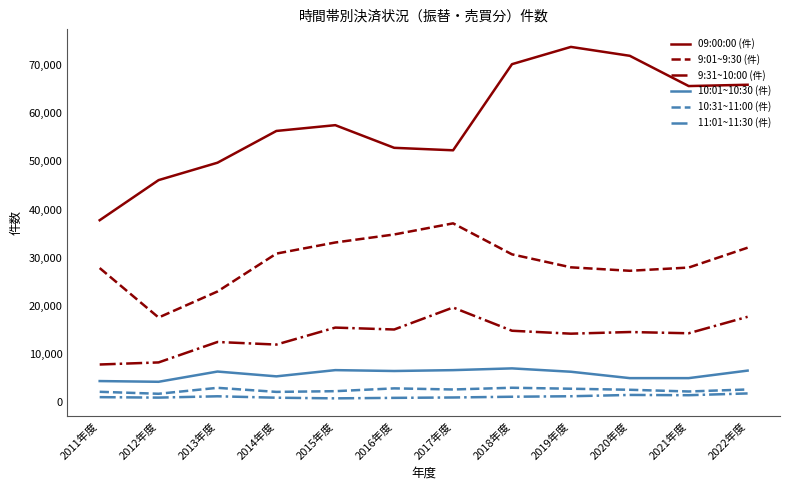

True or false: 10:01~10:30 (件) and 9:31~10:00 (件) cross at least once.

False